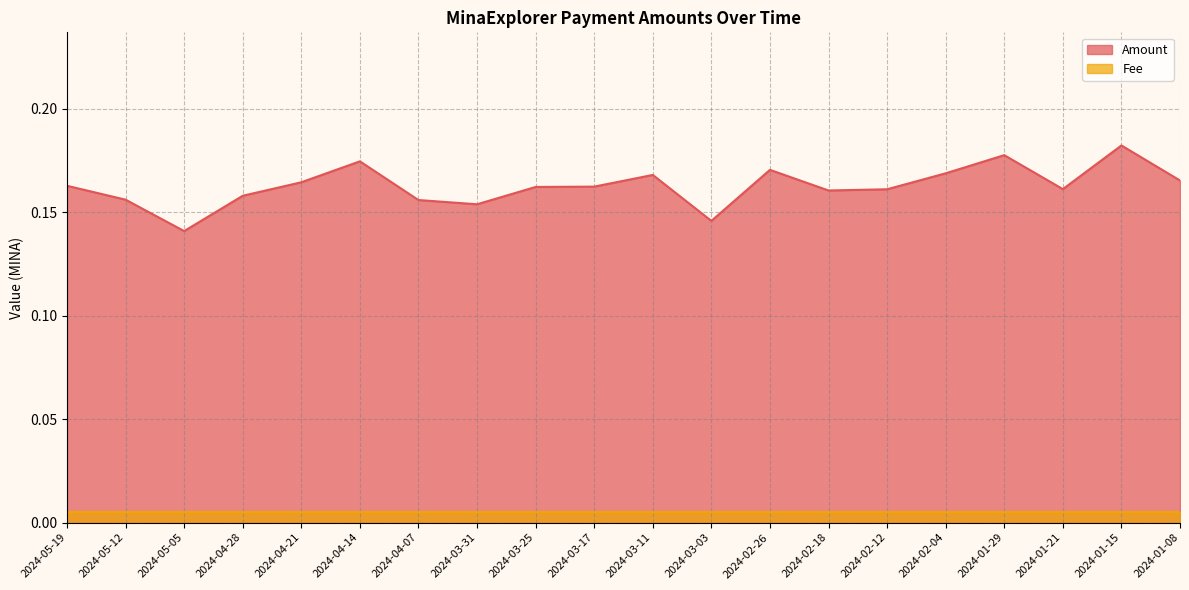

List the labels in order of value, largest first.

2024-01-15, 2024-01-29, 2024-04-14, 2024-02-26, 2024-02-04, 2024-03-11, 2024-01-08, 2024-04-21, 2024-05-19, 2024-03-17, 2024-03-25, 2024-01-21, 2024-02-12, 2024-02-18, 2024-04-28, 2024-05-12, 2024-04-07, 2024-03-31, 2024-03-03, 2024-05-05